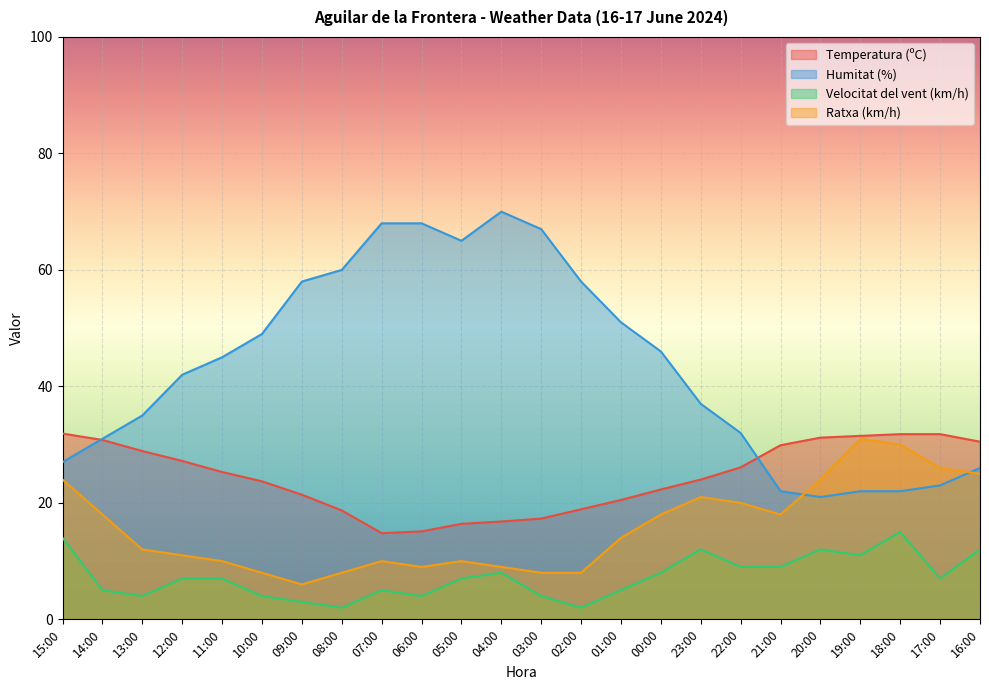

At which category does Ratxa (km/h) reach its first local valley?

09:00